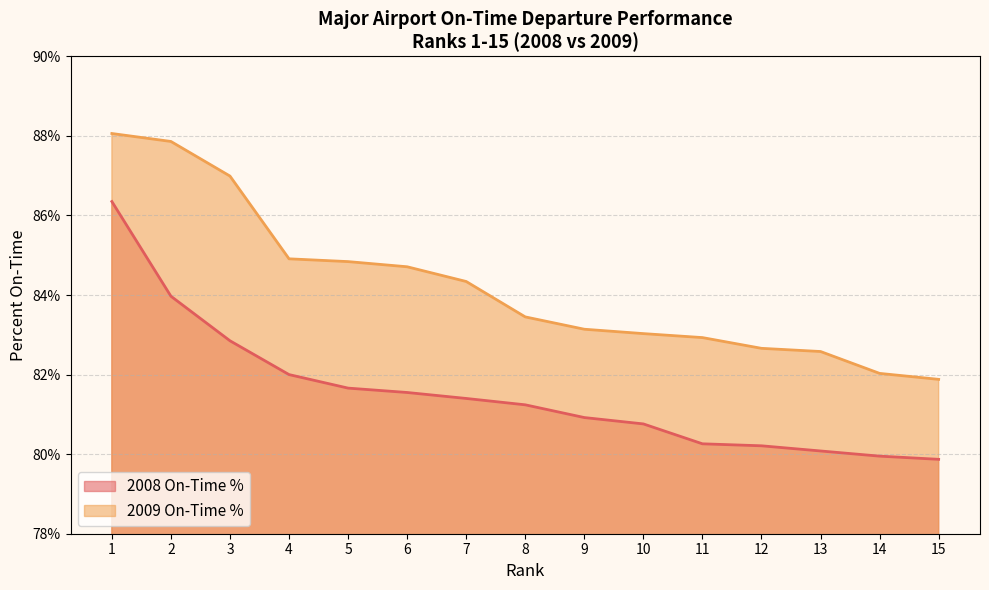

The value of 2008 On-Time % at 1 is 48.8. True or false?

False